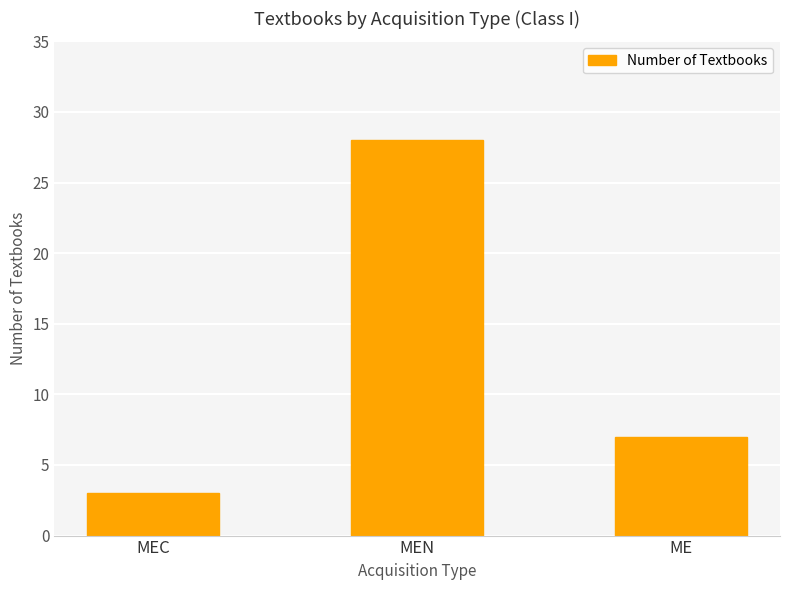

What is the approximate value at MEC?

3